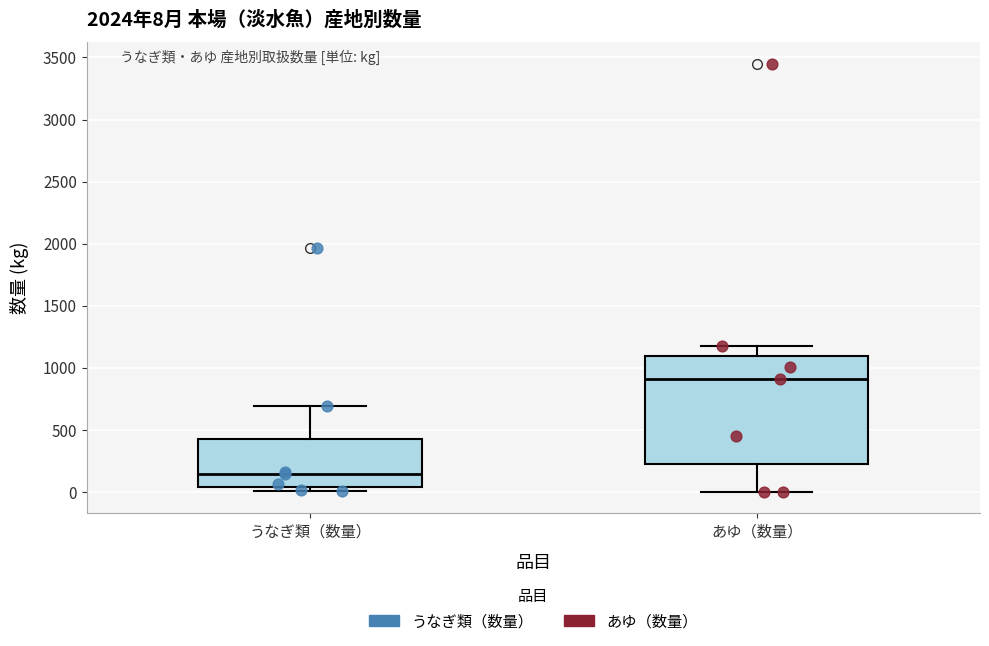

Which box's median line is the highest?

あゆ（数量）